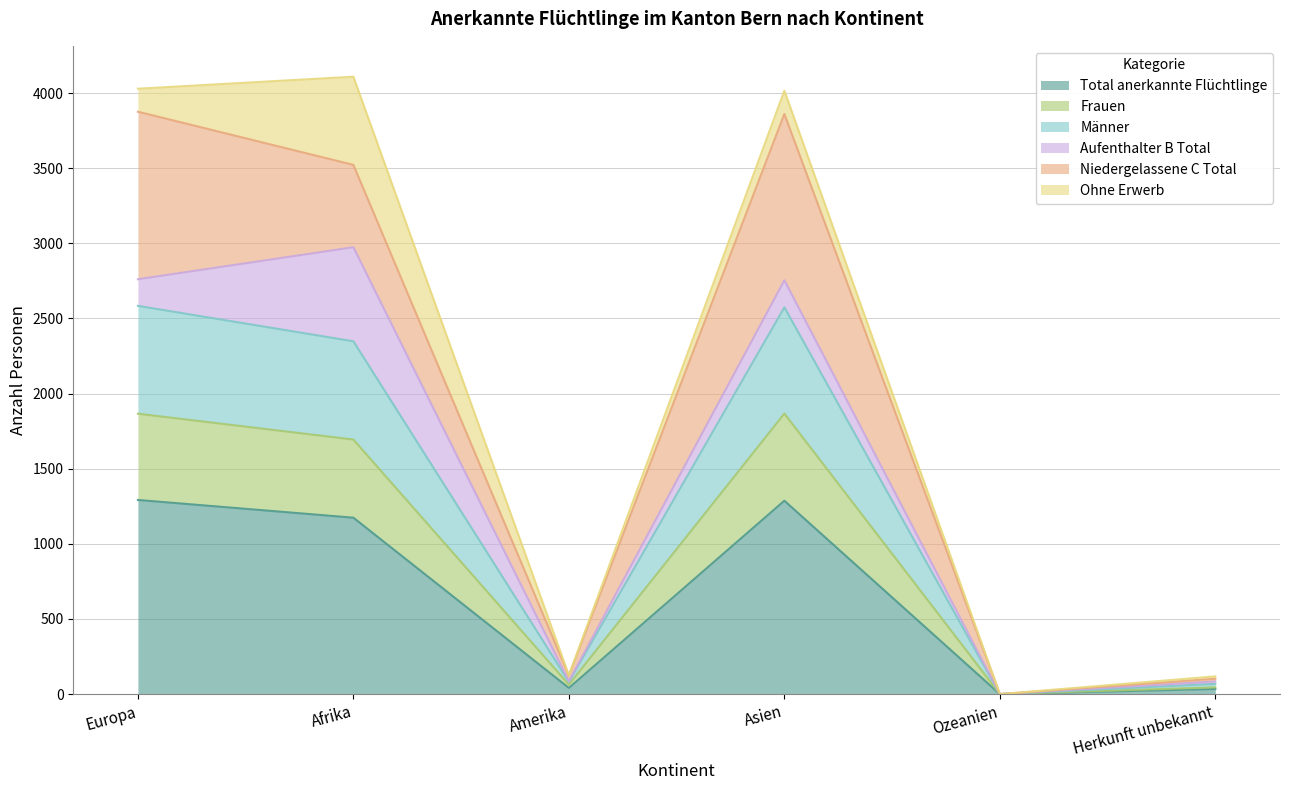

What is the maximum value for Total anerkannte Flüchtlinge?

1292